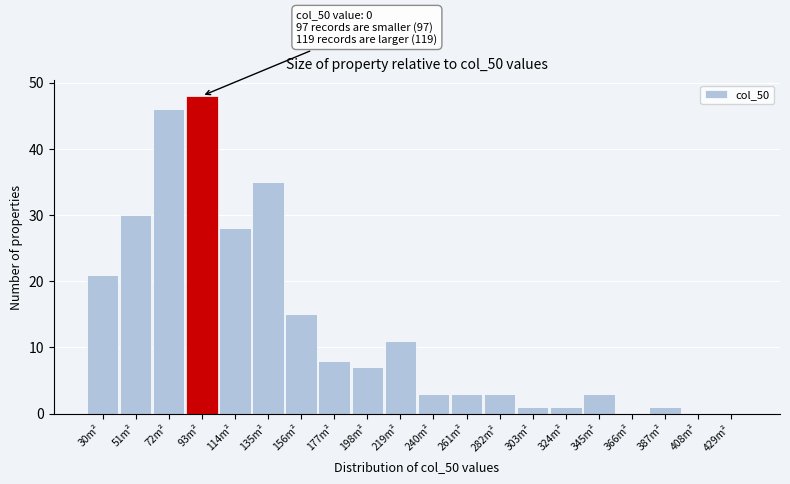

Reading right to left, transcribe all the data shown in this chart.

429m²=0	408m²=0	387m²=1	366m²=0	345m²=3	324m²=1	303m²=1	282m²=3	261m²=3	240m²=3	219m²=11	198m²=7	177m²=8	156m²=15	135m²=35	114m²=28	93m²=48	72m²=46	51m²=30	30m²=21